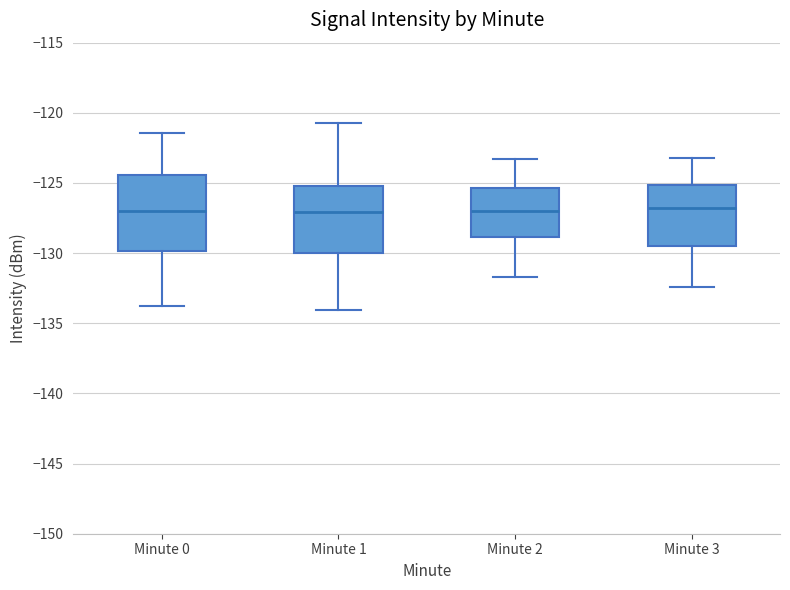

Which box is the tallest, from its lower edge to its upper edge?

Minute 0